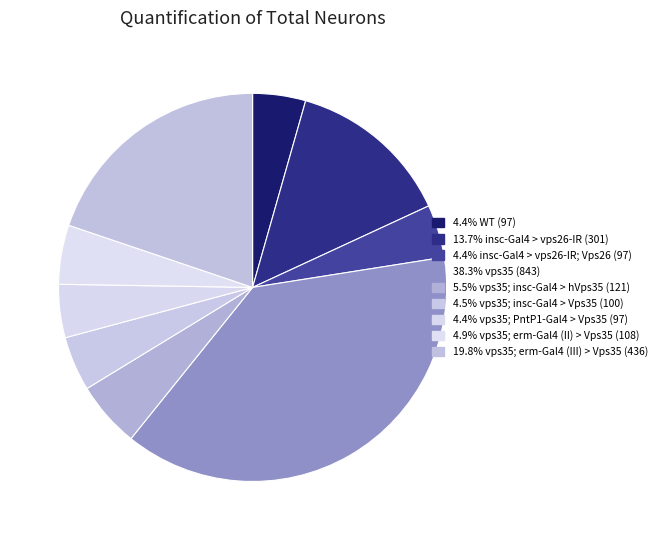

What is the largest slice in the pie chart?

vps35